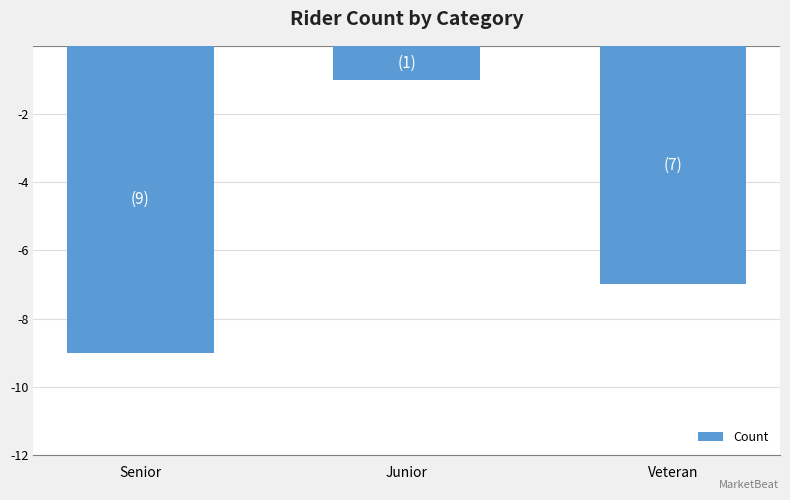

List the labels in order of value, smallest first.

Senior, Veteran, Junior